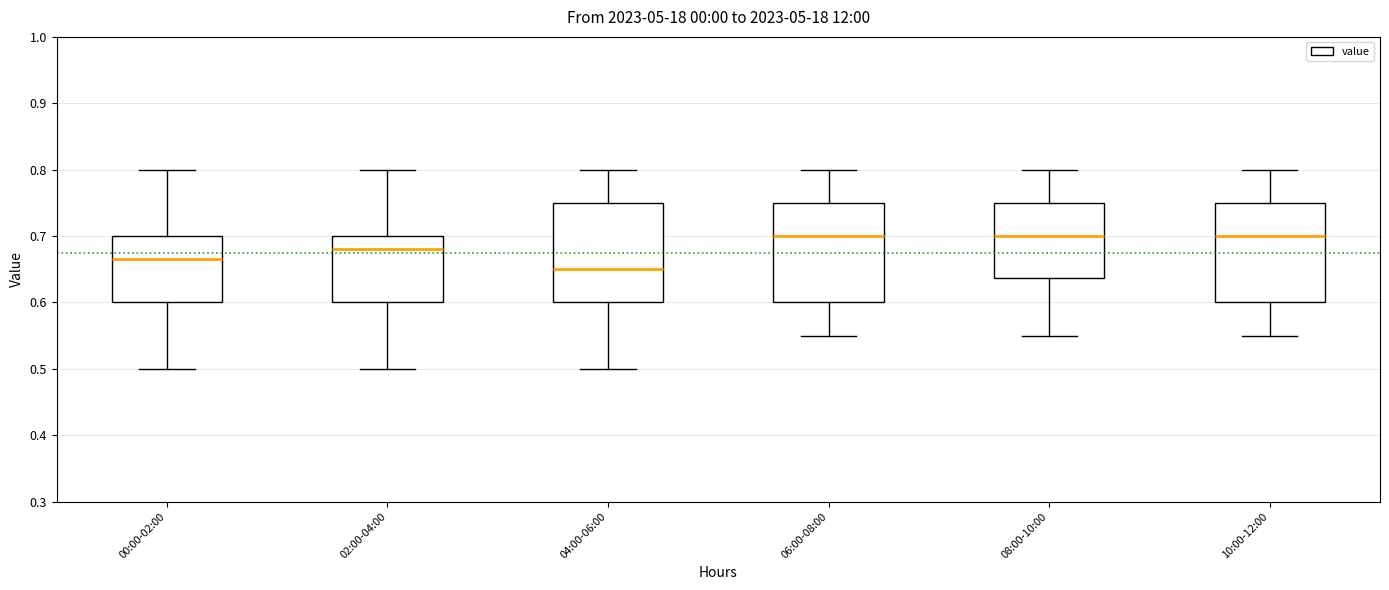

Where is the lower edge of the box for 00:00-02:00 on the y-axis? The values are not printed on the chart, so give them approximately, as read against the axis.

0.60